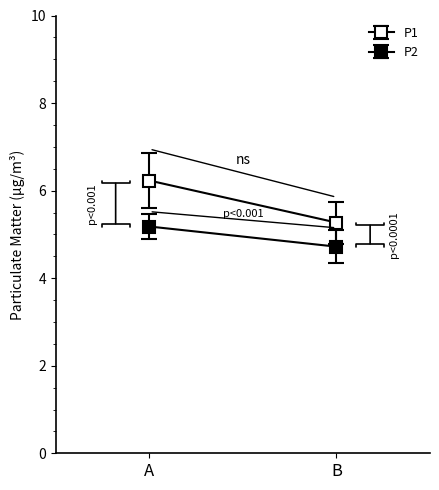

How many lines are shown in the chart?

2